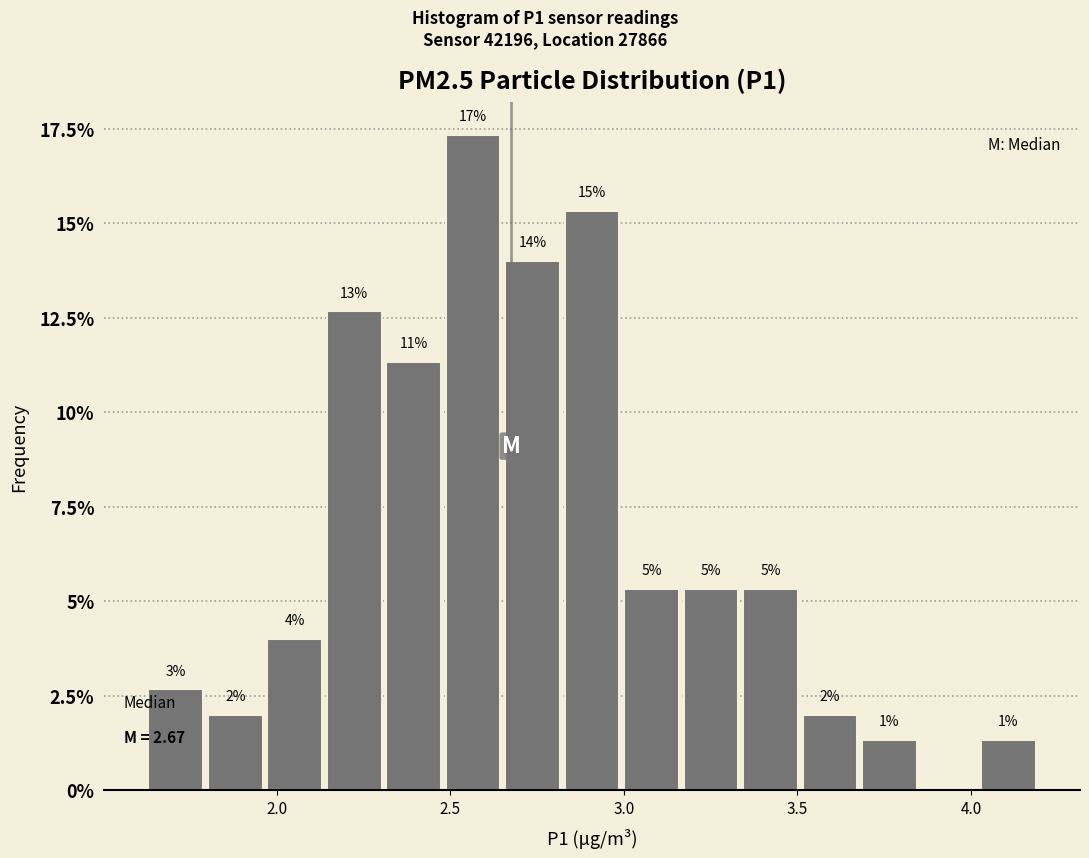

Read against the x-axis, roughly where is the centre of the tallest bar?

2.55